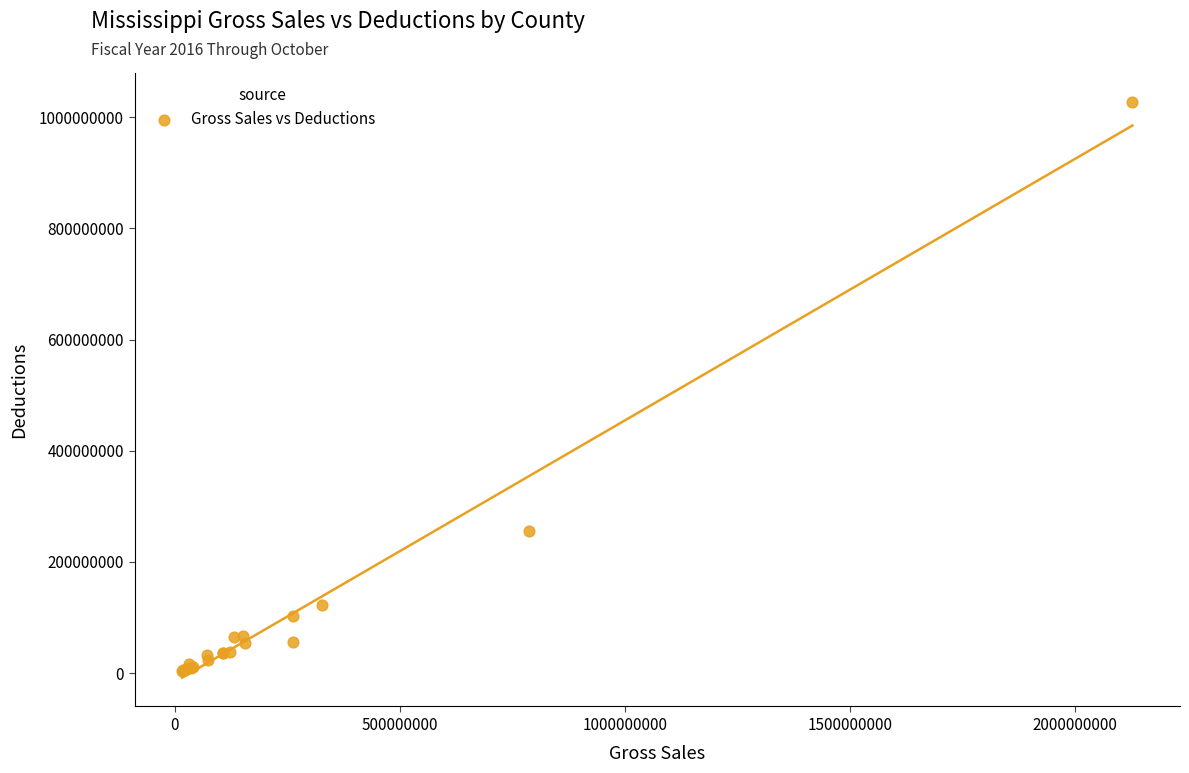

What Y value in the scatter plot is closest to 516066742?

255256673